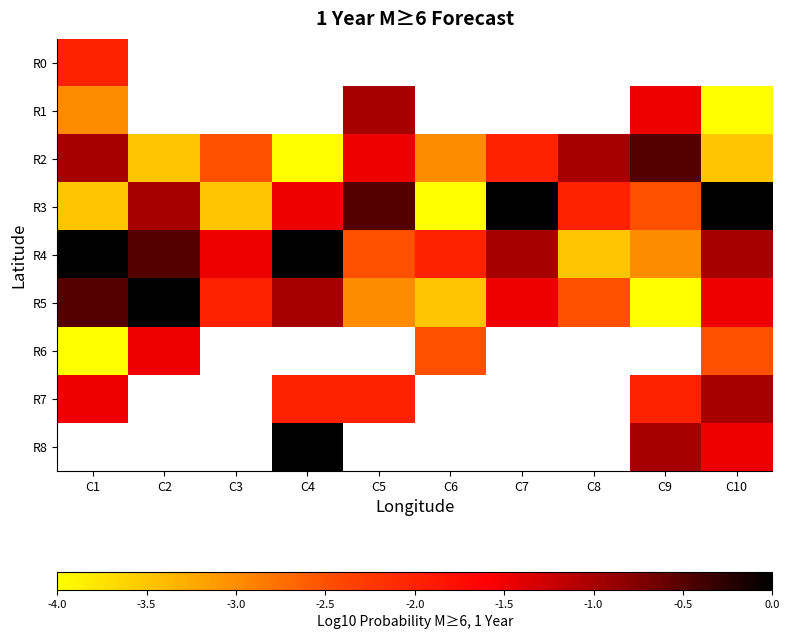

Count the number of data series in this chart.

9